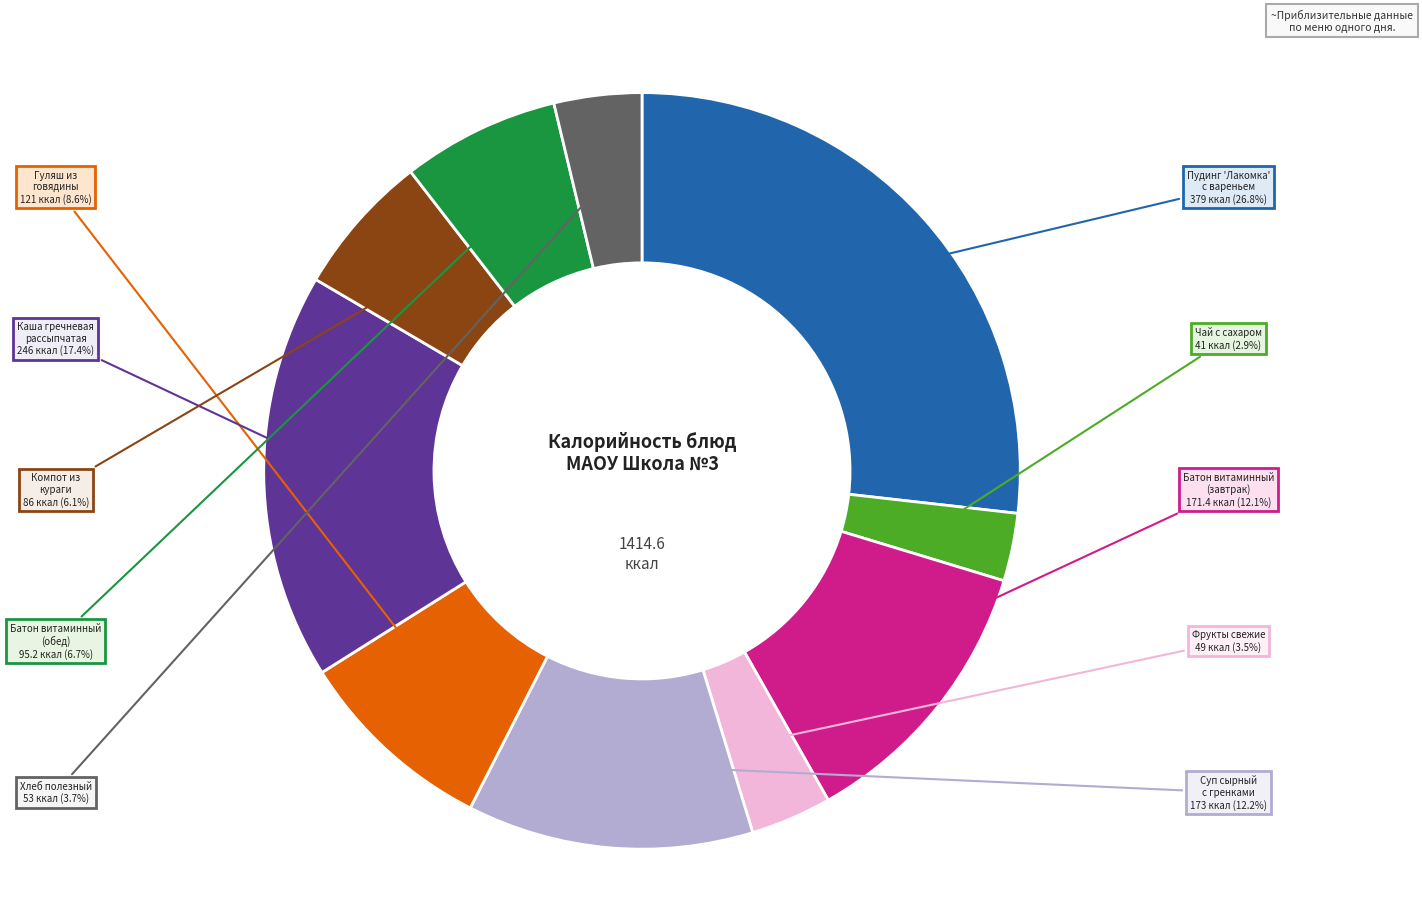

Approximately how many times larger is the value at Компот из кураги compared to Батон витаминный (обед)?

0.9